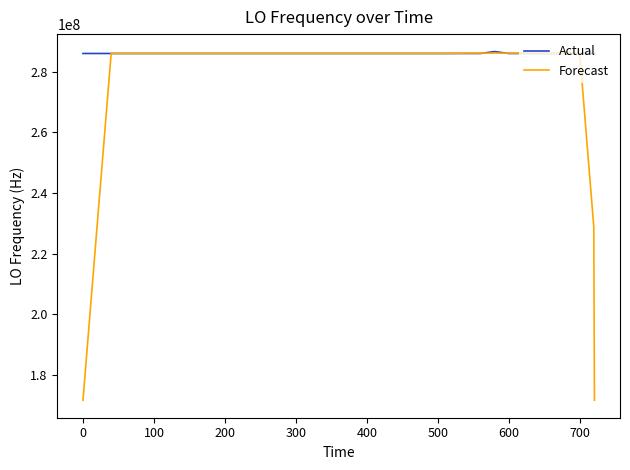

What is the greatest value displayed?

286682716.1